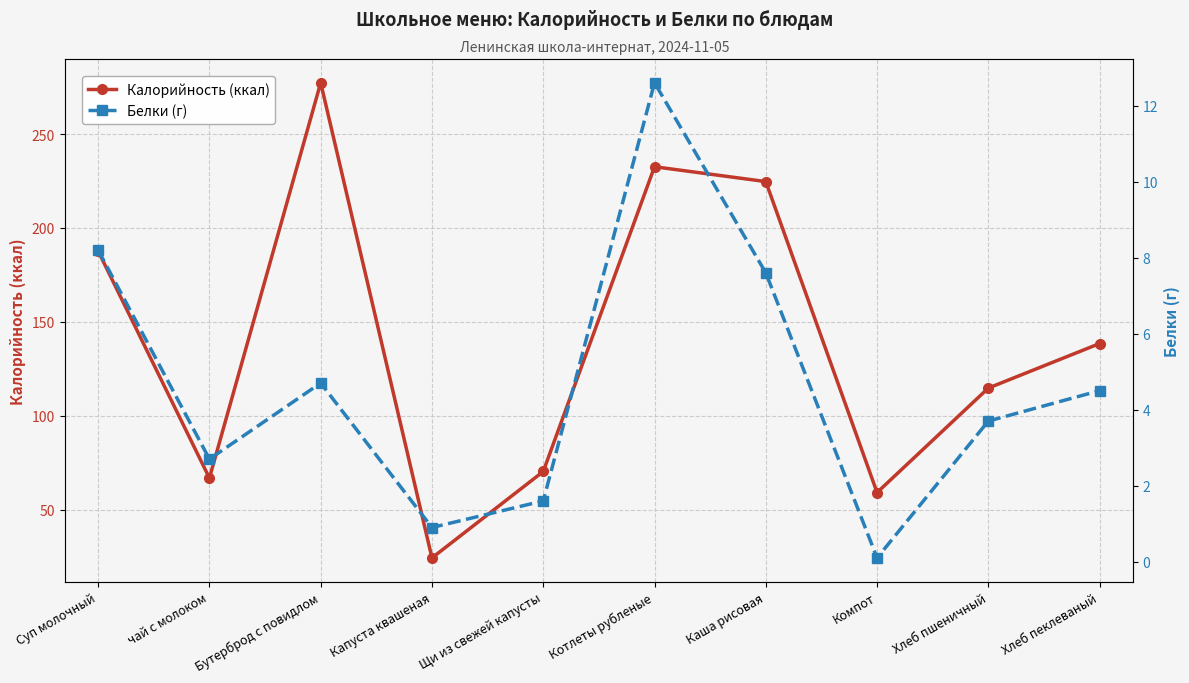

What is the label of the 6th point from the left?

Котлеты рубленые